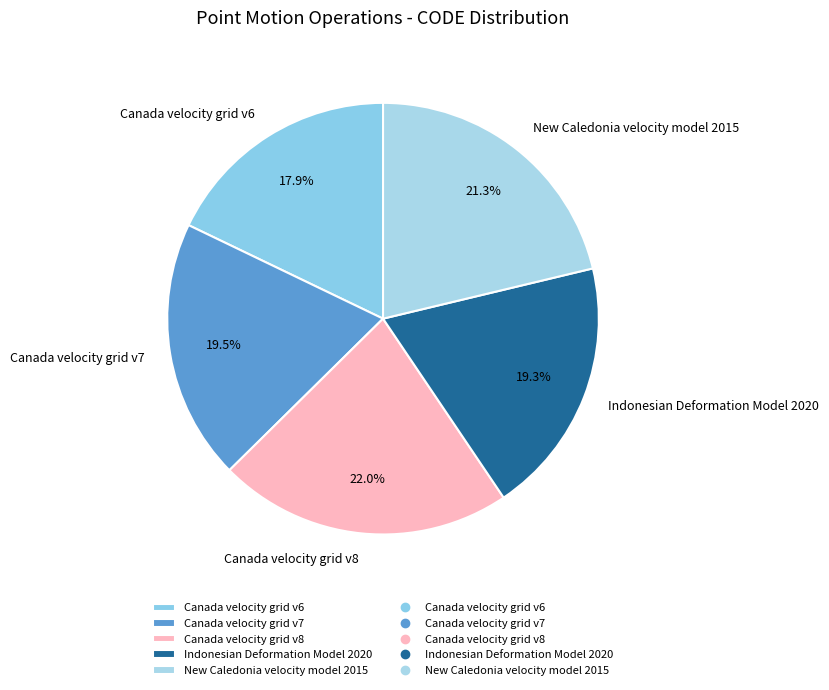

Count the number of slices in the pie.

5